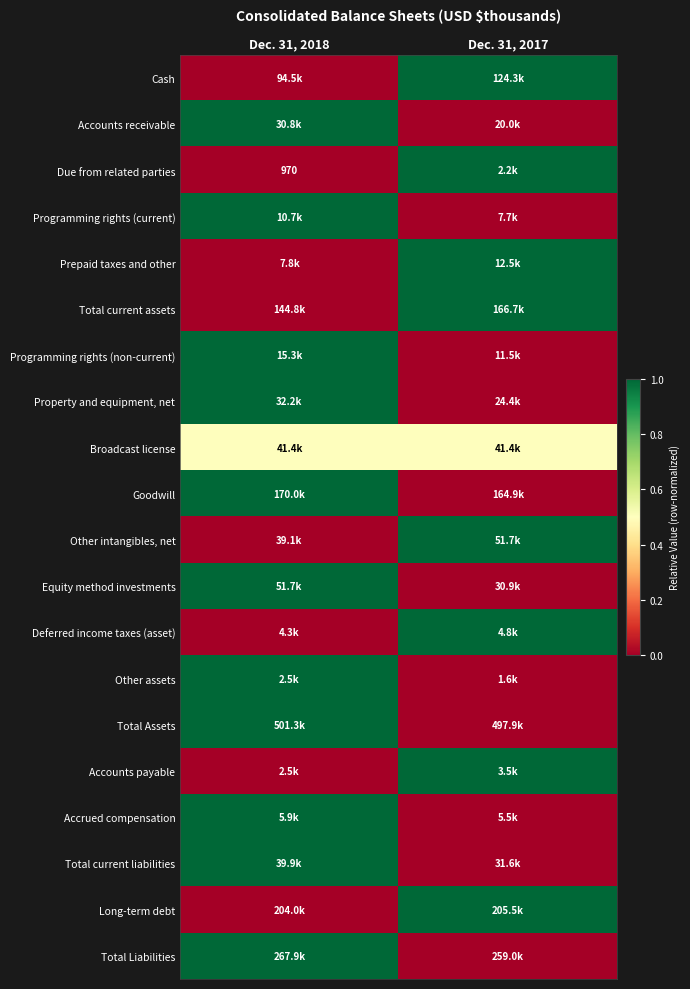

At how many categories does at least one series exceed 0?

2